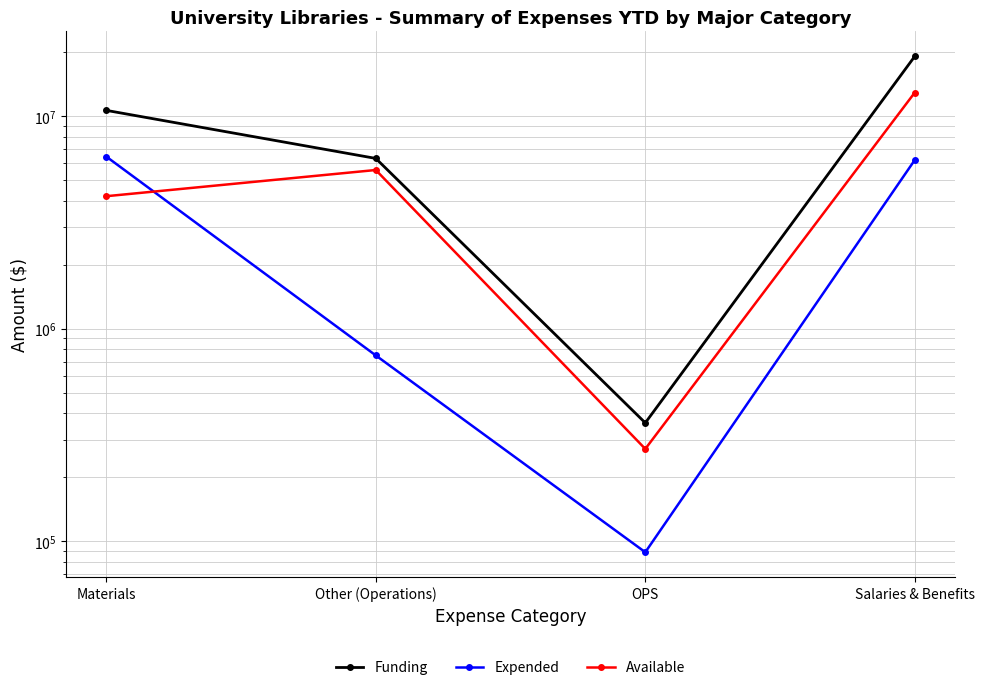

In Expended, how many points are lower than both neighbors (excluding endpoints)?

1